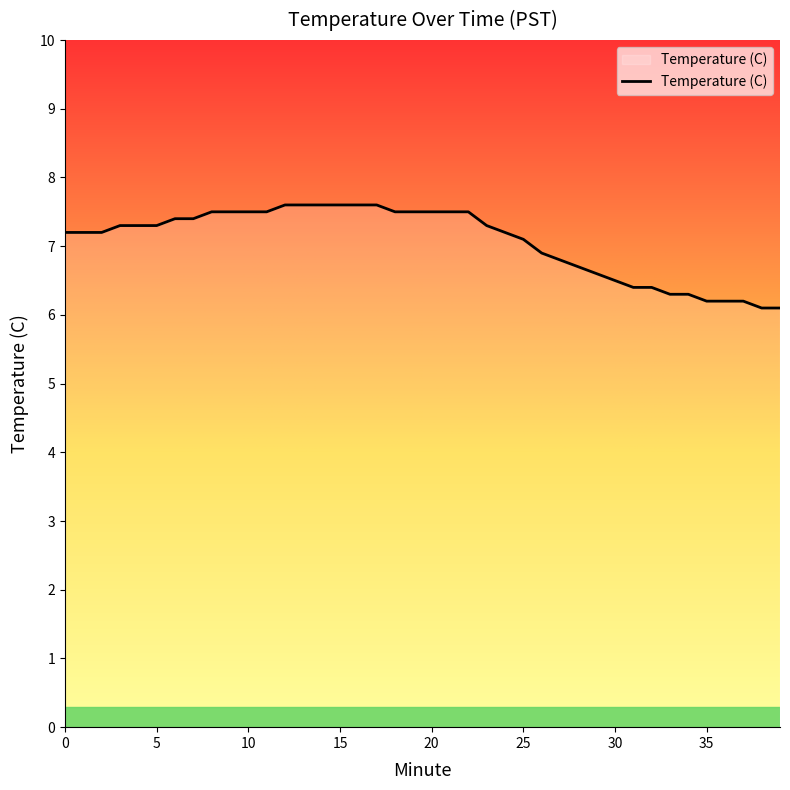

How many lines are shown in the chart?

1